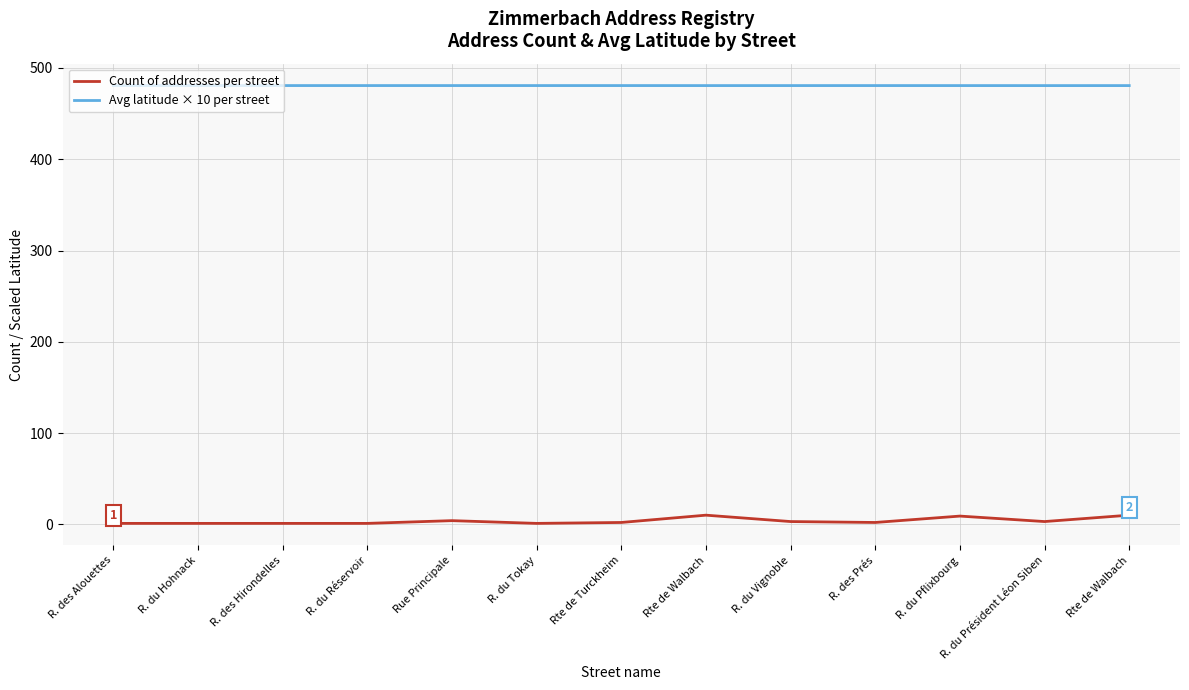

Count the number of data series in this chart.

2